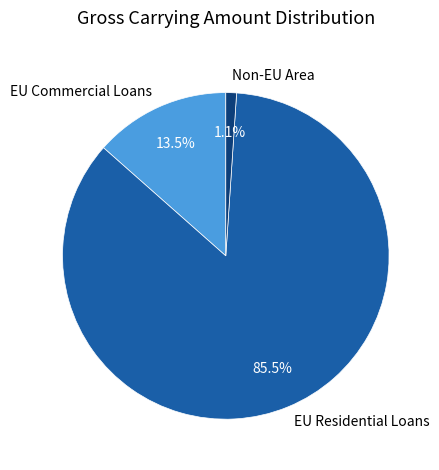

Count the number of slices in the pie.

3